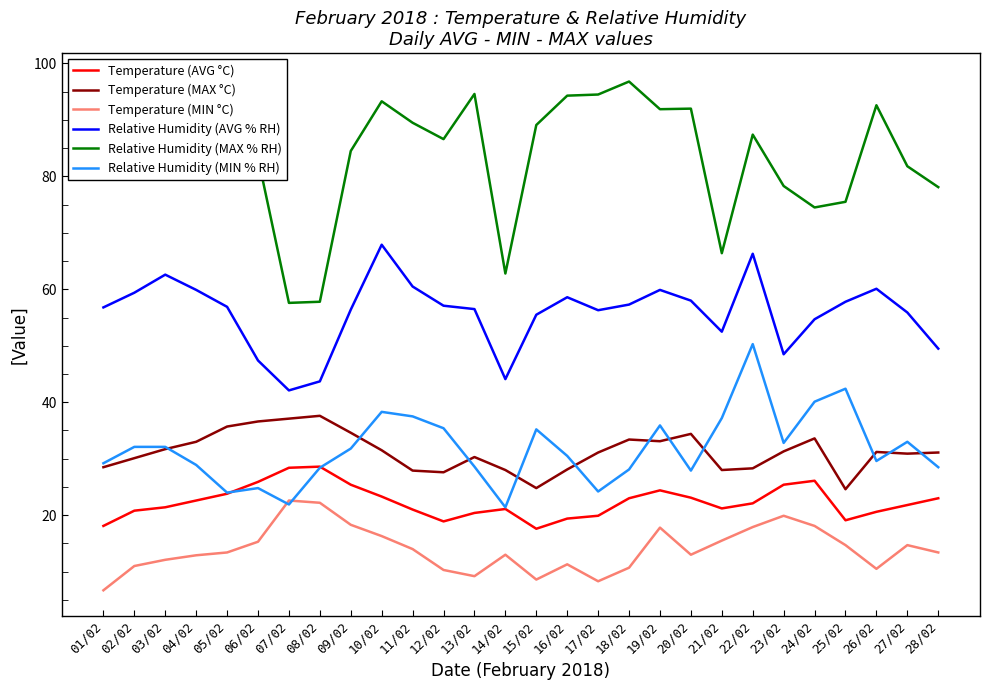

What is the difference between the maximum and minimum values in the Relative Humidity (AVG % RH) series?

25.8